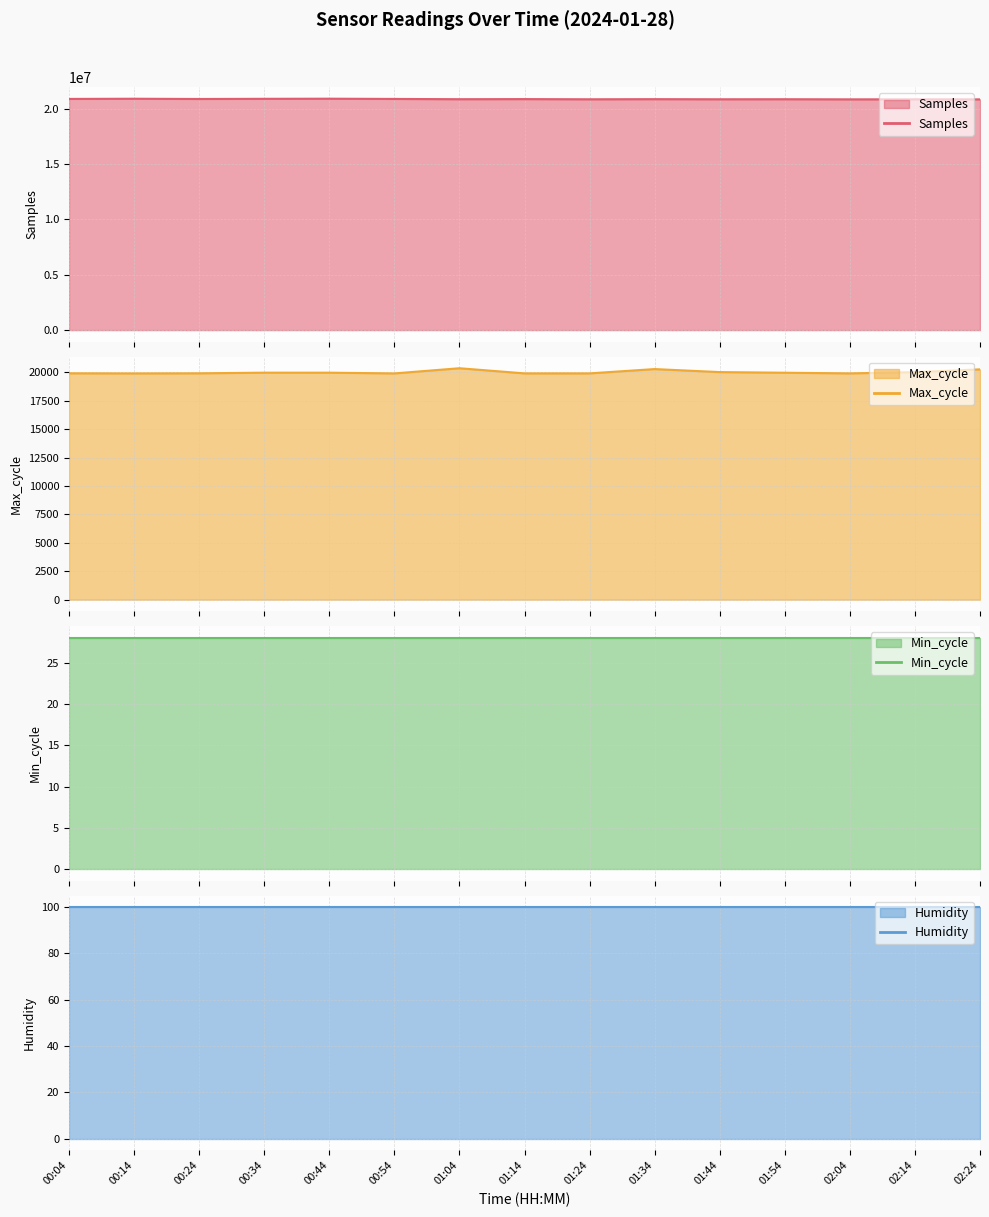

What is the sum of the Samples values at 02:14 and 02:04?

41662570